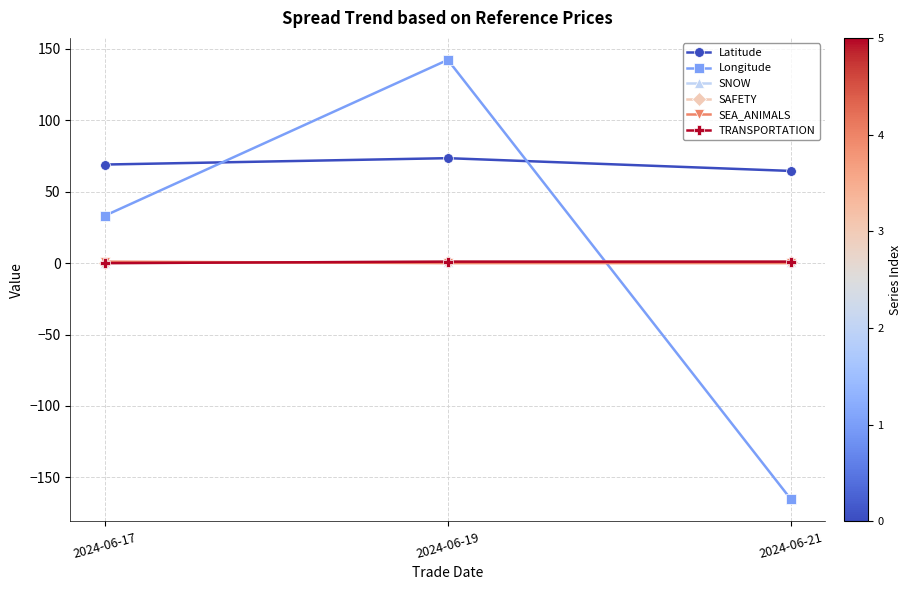

What is the spread (max minus min) of values at 2024-06-17?

69.0